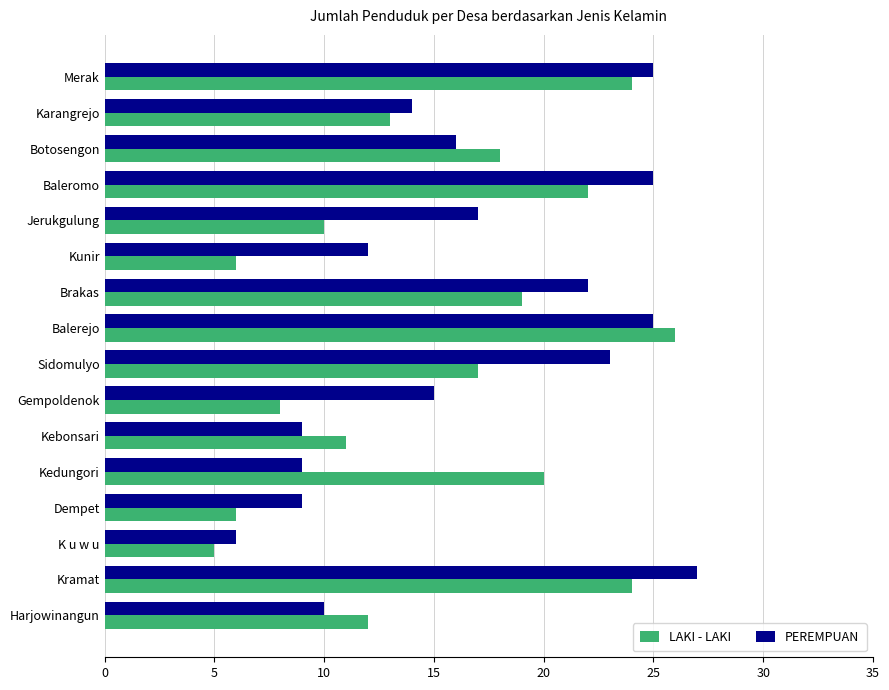

What is the total value across all series at Harjowinangun?

22